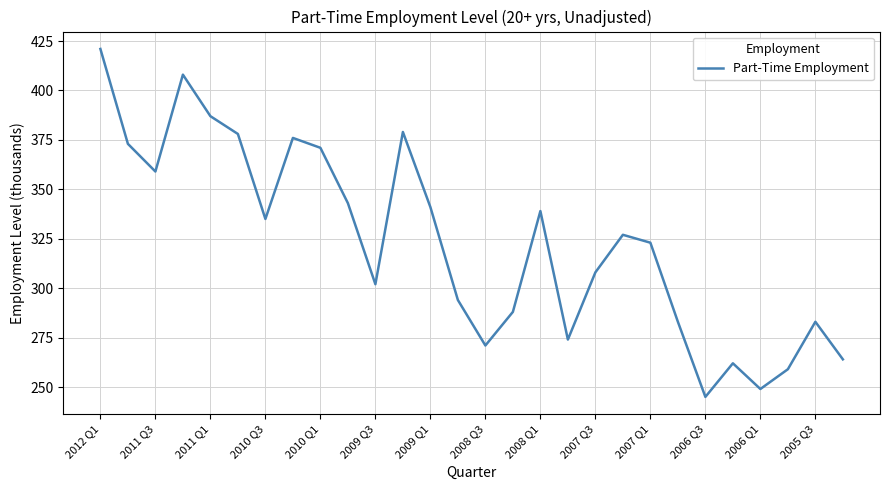

What is the minimum value shown in the chart?

245